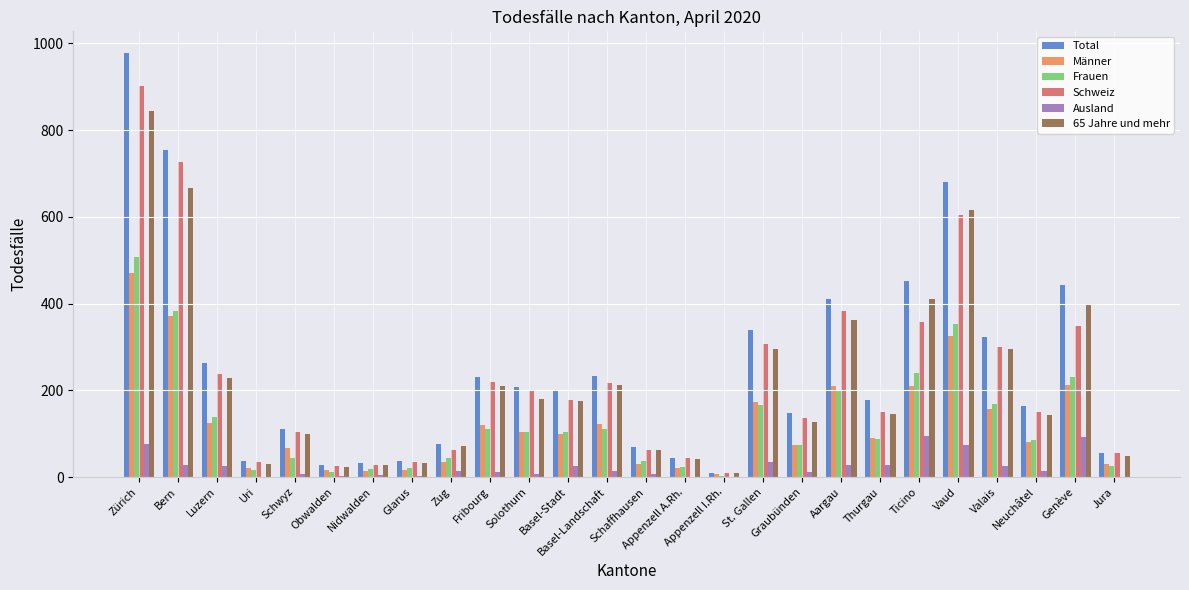

What is the sum of all Schweiz values?

5878